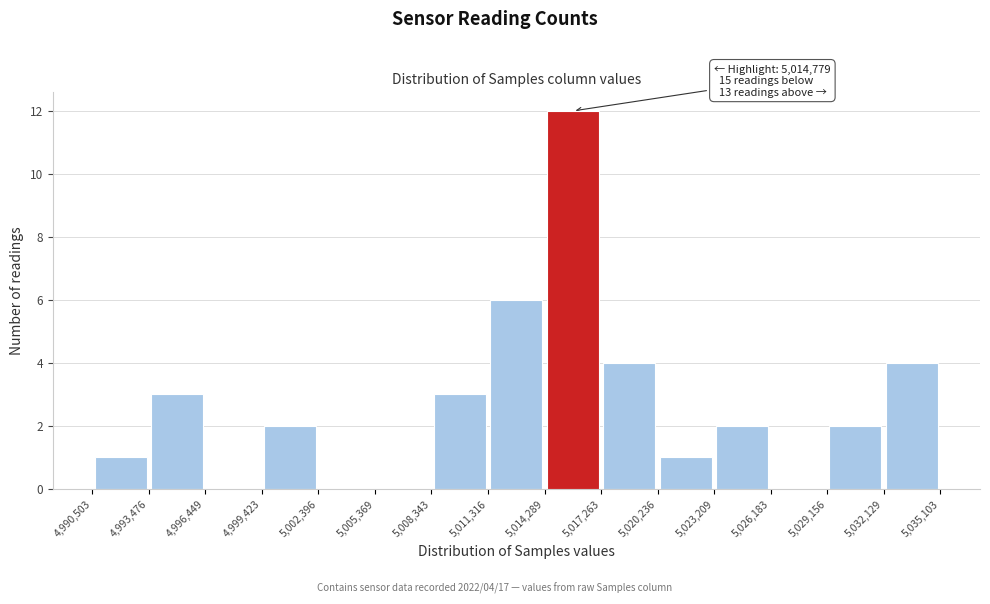

Which range on the x-axis has the tallest bar?

5,014,289 to 5,017,263